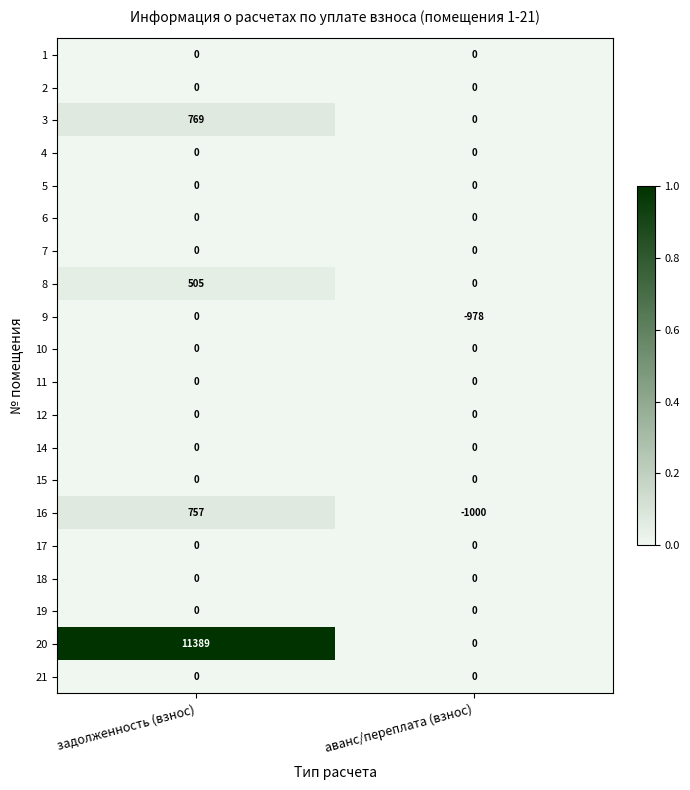

Which series has the widest spread of values?

20